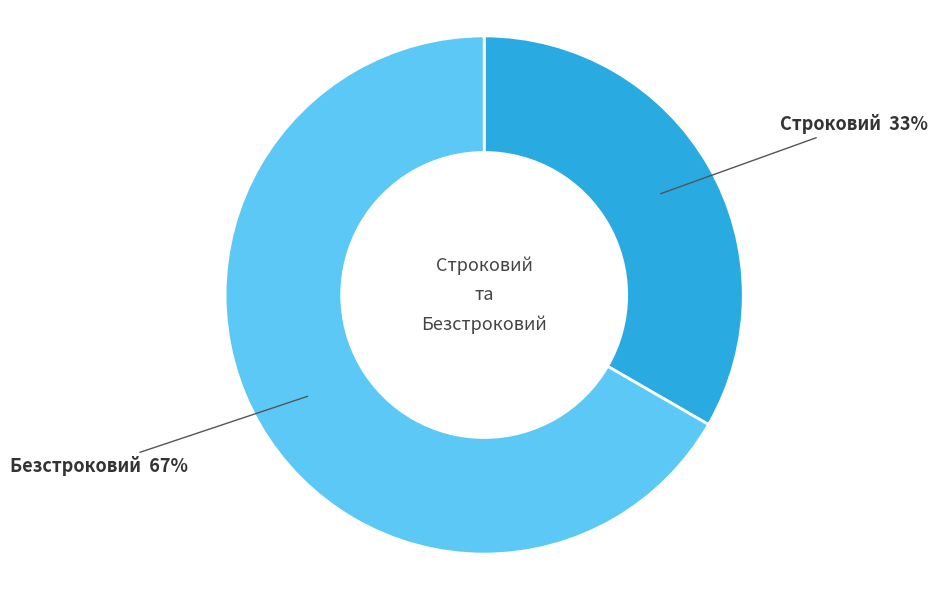

Which has a higher value, Строковий or Безстроковий?

Безстроковий